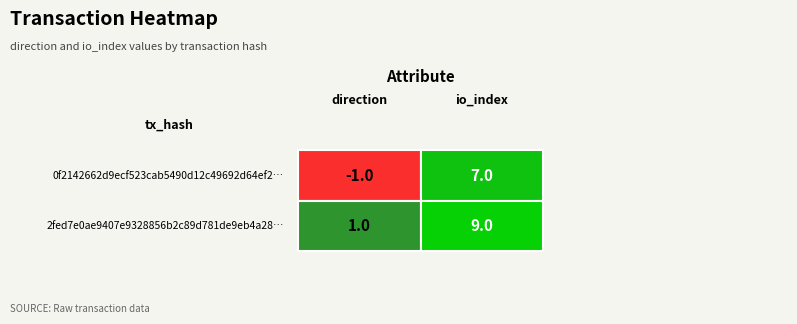

At how many categories does at least one series exceed 1?

1